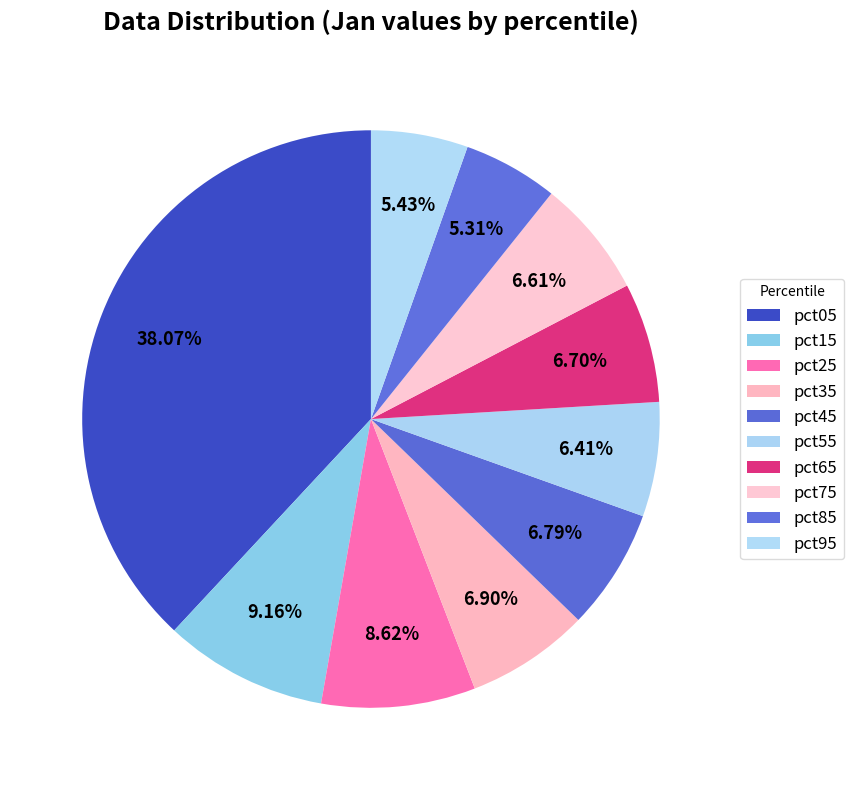

How many slices are in this pie chart?

10